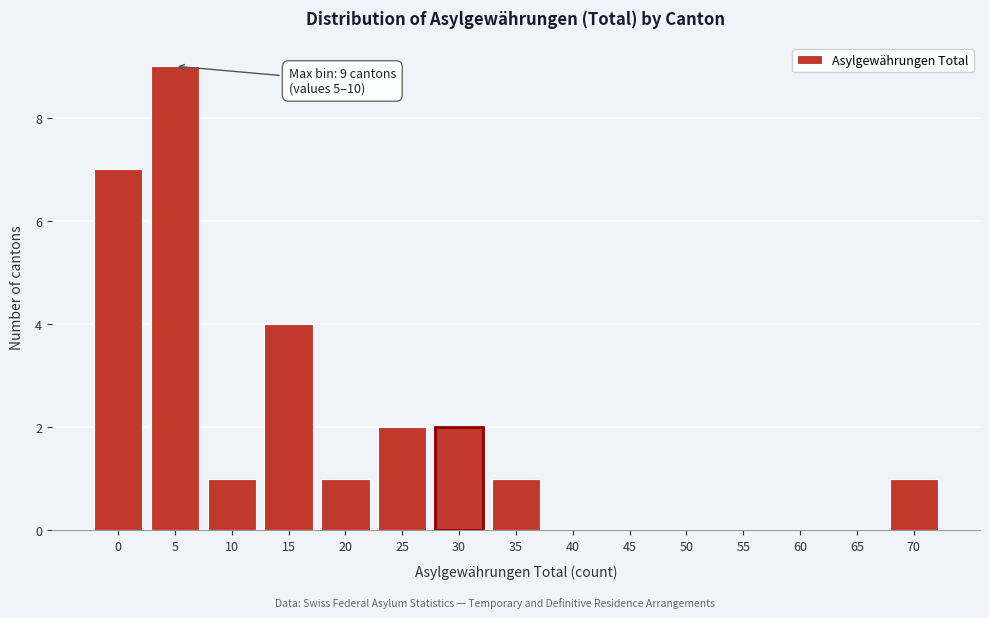

Reading left to right, what are all the values shown in this chart?

0=7	5=9	10=1	15=4	20=1	25=2	30=2	35=1	40=0	45=0	50=0	55=0	60=0	65=0	70=1